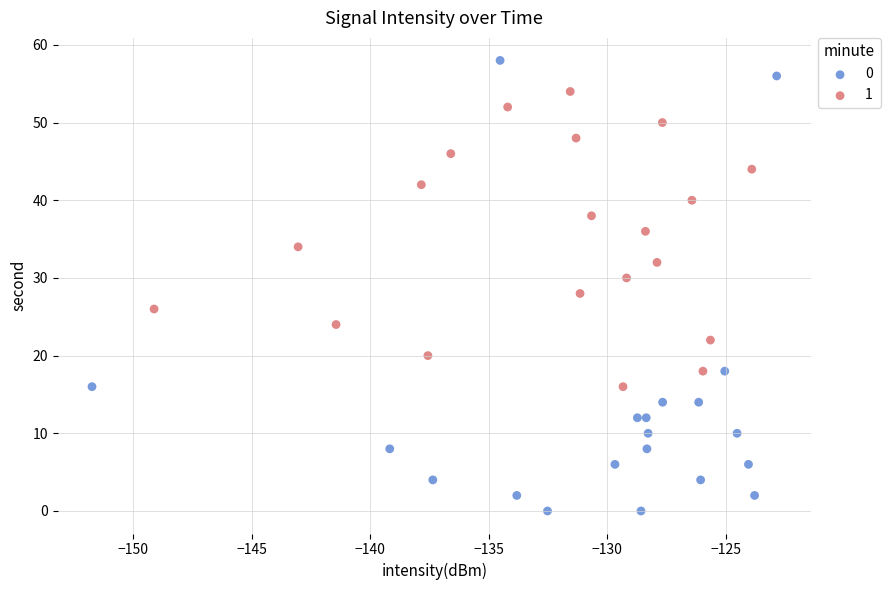

What are all the series names shown in the legend?

0, 1